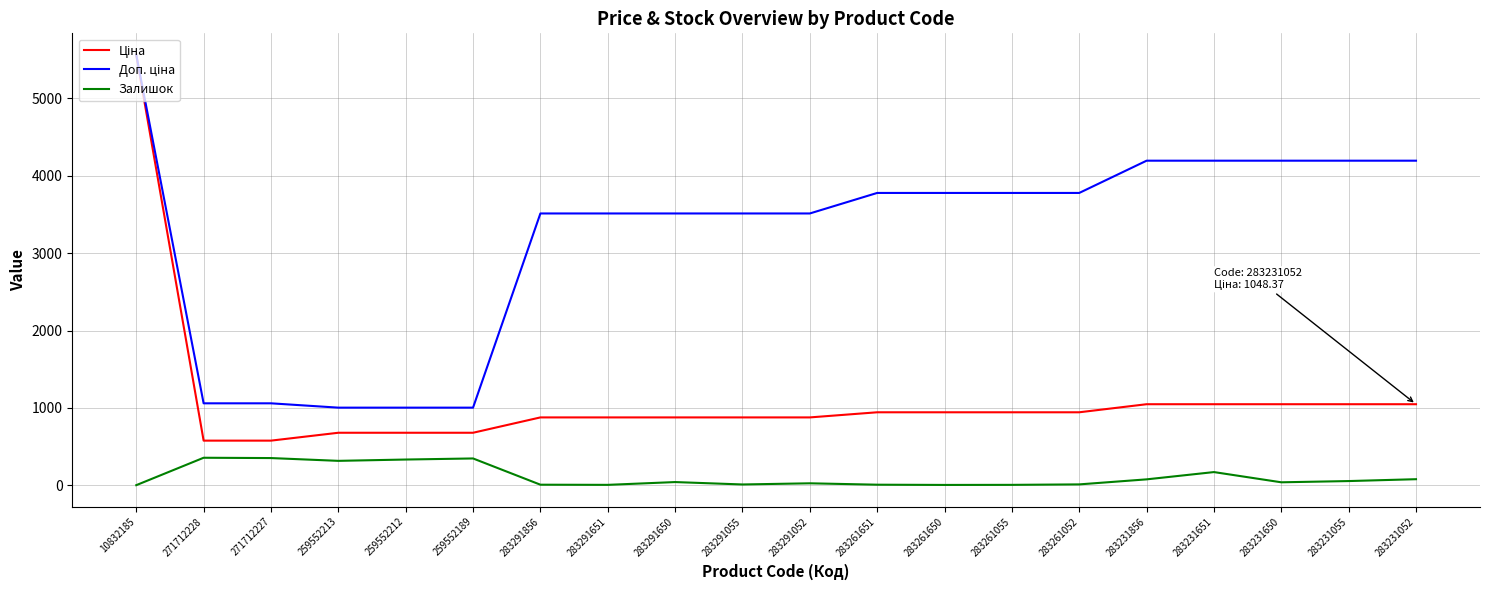

Reading left to right, extract all data points from this chart.

Ціна: 5560.3	578.1	578.1	679.8	679.8	679.8	878.0	878.0	878.0	878.0	878.0	944.2	944.2	944.2	944.2	1048.4	1048.4	1048.4	1048.4	1048.4
Доп. ціна: 5560.3	1060.0	1060.0	1004.1	1004.1	1004.1	3511.9	3511.9	3511.9	3511.9	3511.9	3777.0	3777.0	3777.0	3777.0	4193.5	4193.5	4193.5	4193.5	4193.5
Залишок: 3.0	357.0	353.0	317.0	334.0	348.0	9.0	7.0	43.0	12.0	27.0	9.0	6.0	7.0	13.0	78.0	172.0	40.0	56.0	80.0